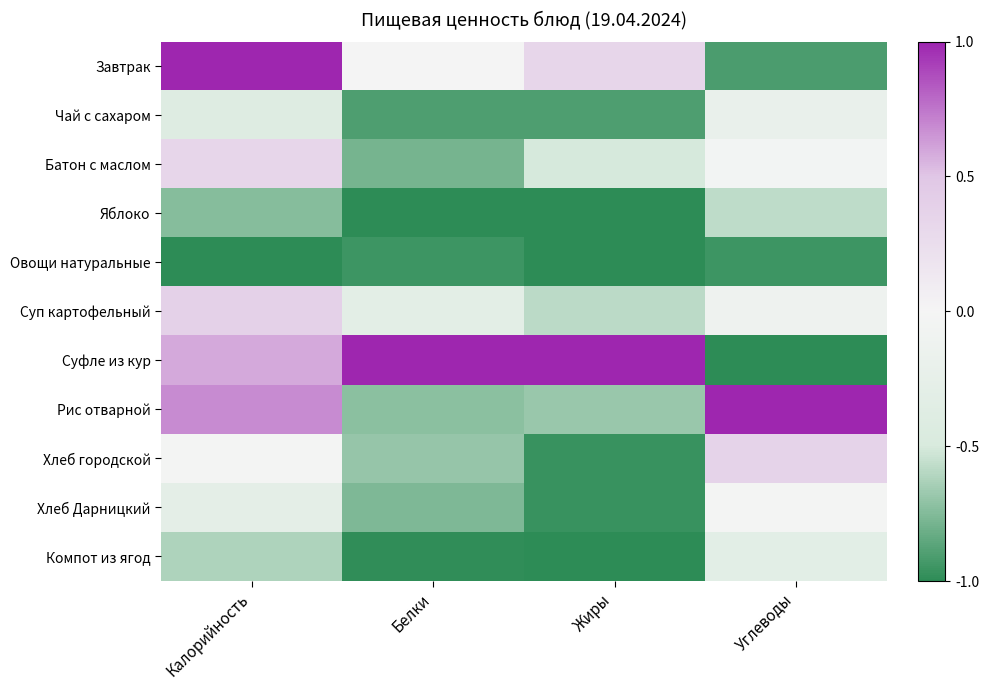

What is the total value across all series at Калорийность?

-0.1